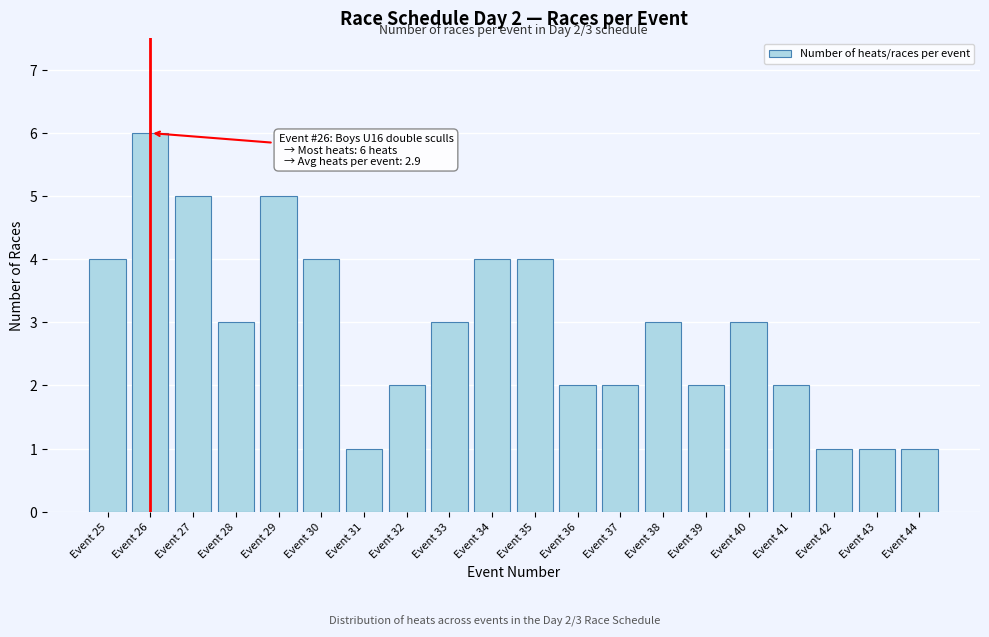

Reading left to right, list all the values displayed in this chart.

Event 25=4	Event 26=6	Event 27=5	Event 28=3	Event 29=5	Event 30=4	Event 31=1	Event 32=2	Event 33=3	Event 34=4	Event 35=4	Event 36=2	Event 37=2	Event 38=3	Event 39=2	Event 40=3	Event 41=2	Event 42=1	Event 43=1	Event 44=1